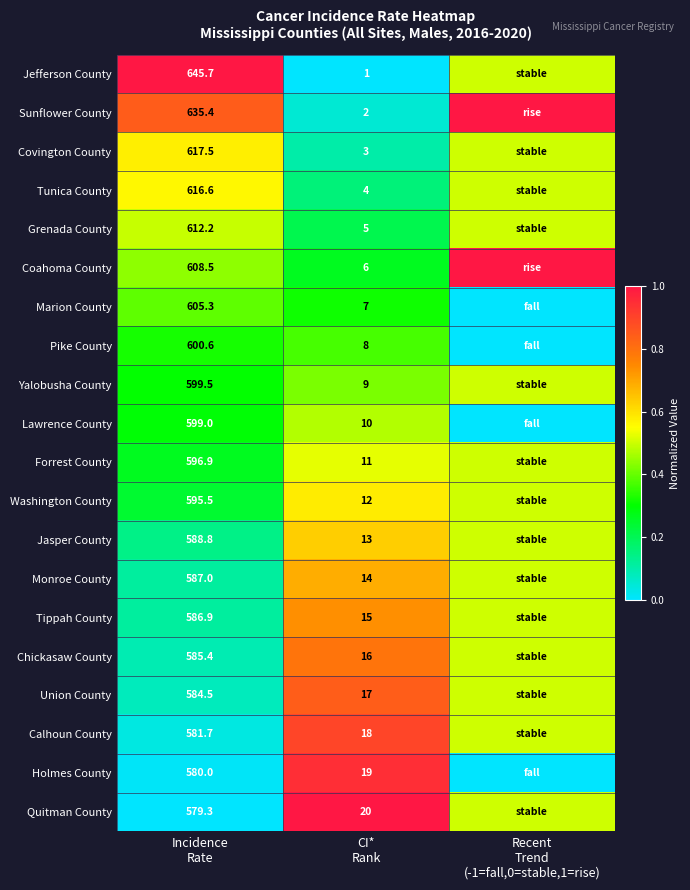

Which category has the lowest value across all series?

CI*
Rank